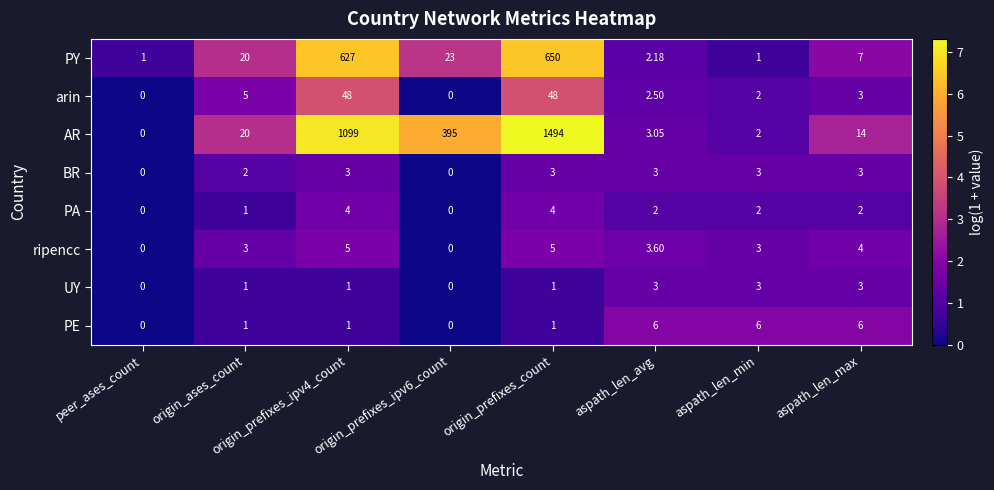

At which category is the sum across all series the highest?

origin_prefixes_count